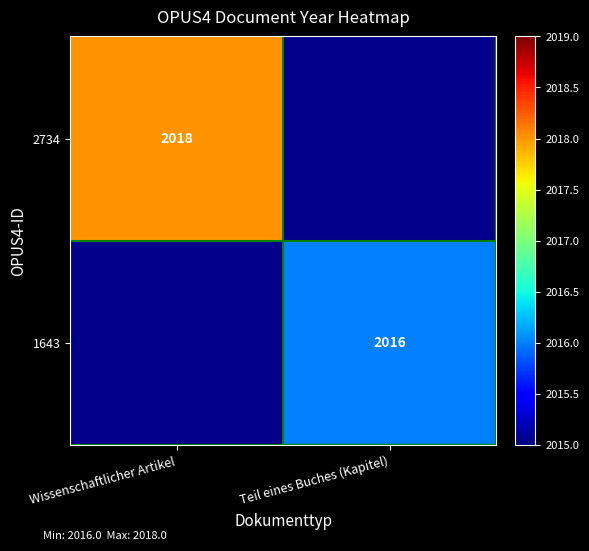

At how many categories does at least one series exceed 2016?

1